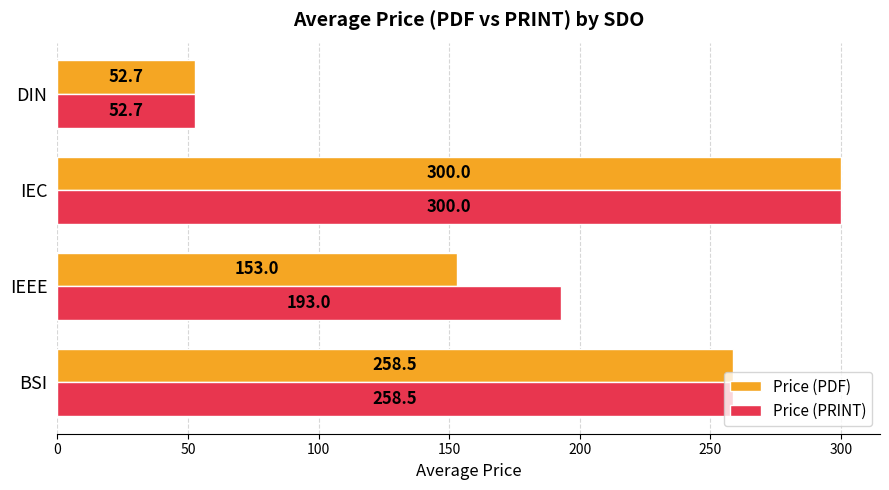

What is the difference between the highest and lowest values at IEEE?

40.0